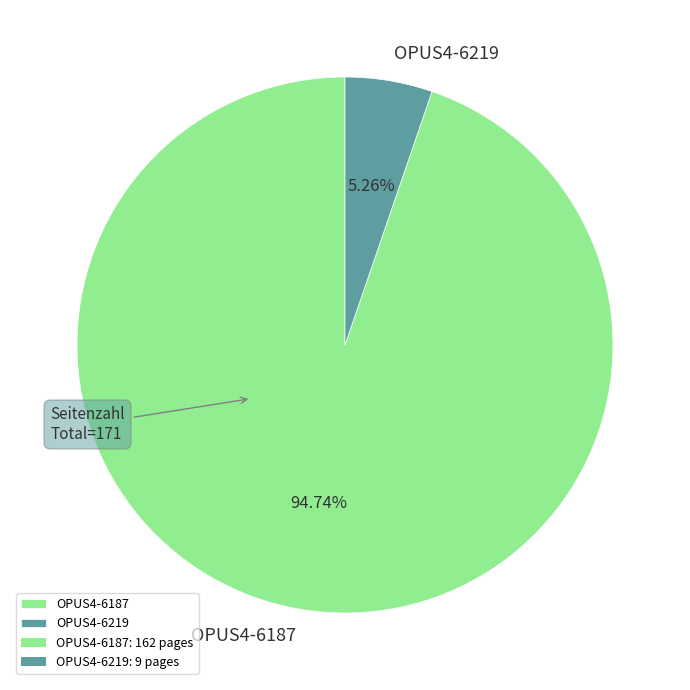

Rank the categories by value from lowest to highest.

OPUS4-6219, OPUS4-6187